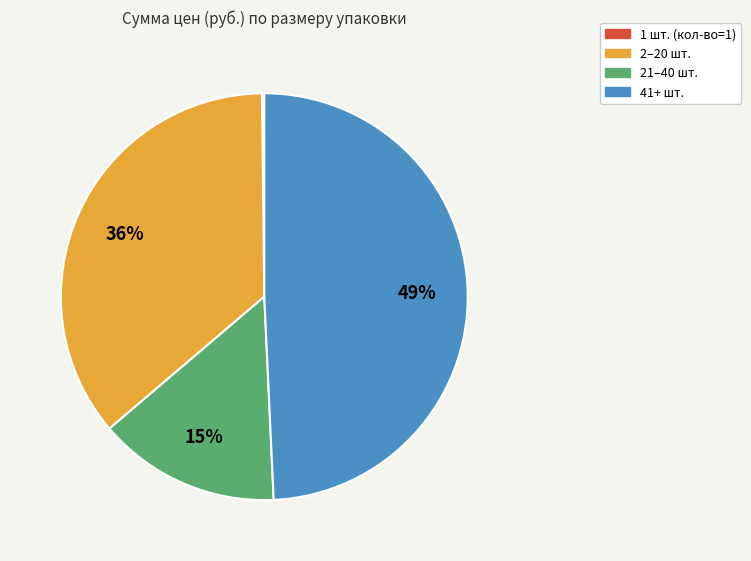

Is there any slice that represents more than half of the pie?

No